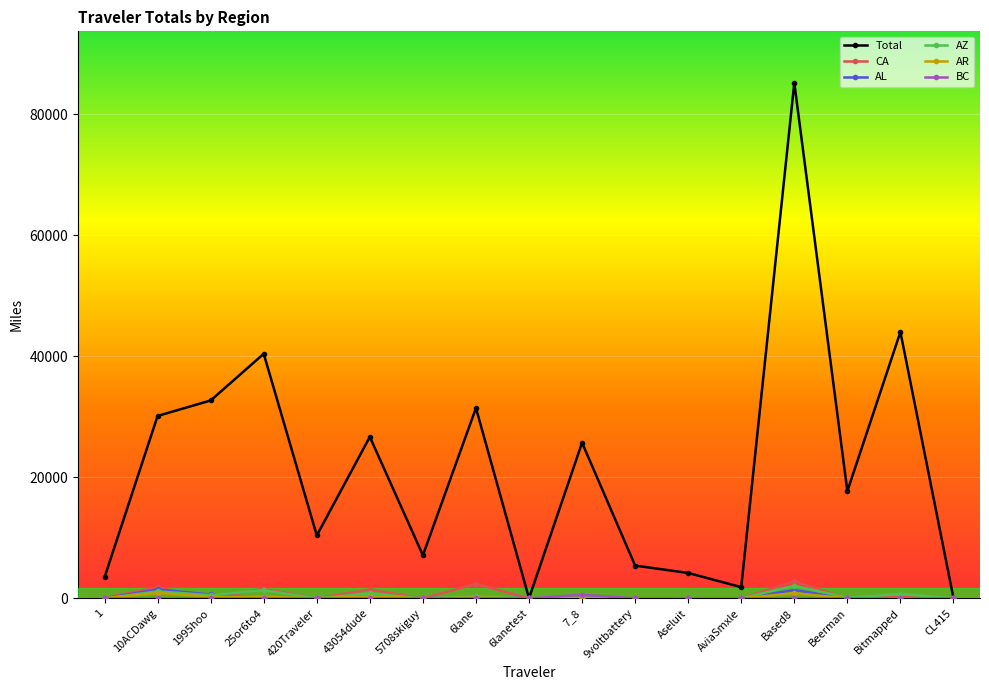

The value of AZ at 9voltbattery is 0.0. True or false?

True